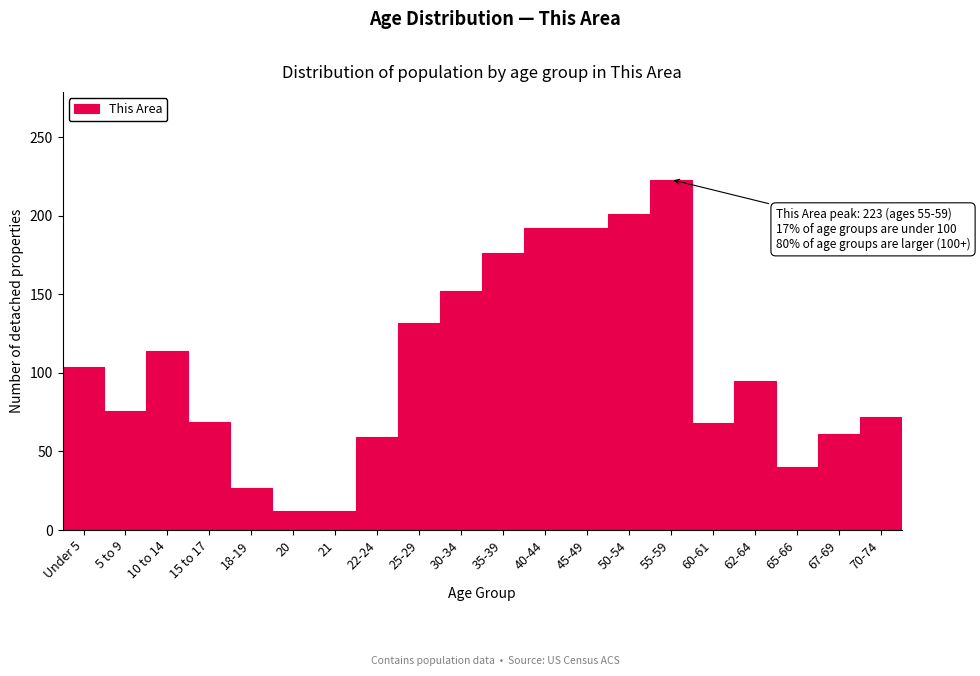

What is the minimum value shown in the chart?

12